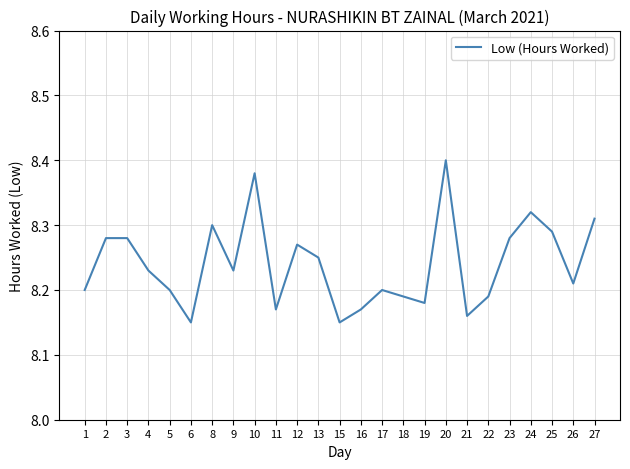

Which has a higher value, 5 or 3?

3